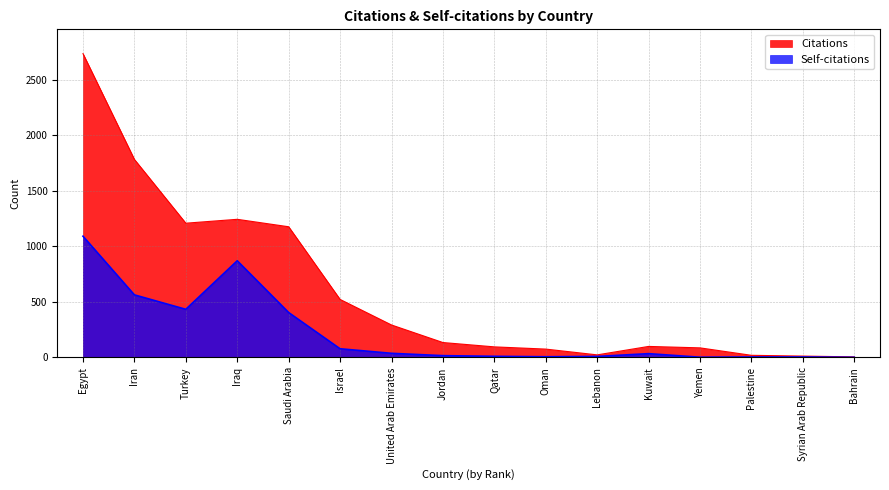

Reading left to right, what are all the values shown in this chart?

Citations: 2734	1782	1208	1243	1176	522	292	134	95	75	23	99	86	19	12	5
Self-citations: 1091	563	433	870	404	78	37	16	10	6	9	34	2	4	4	1